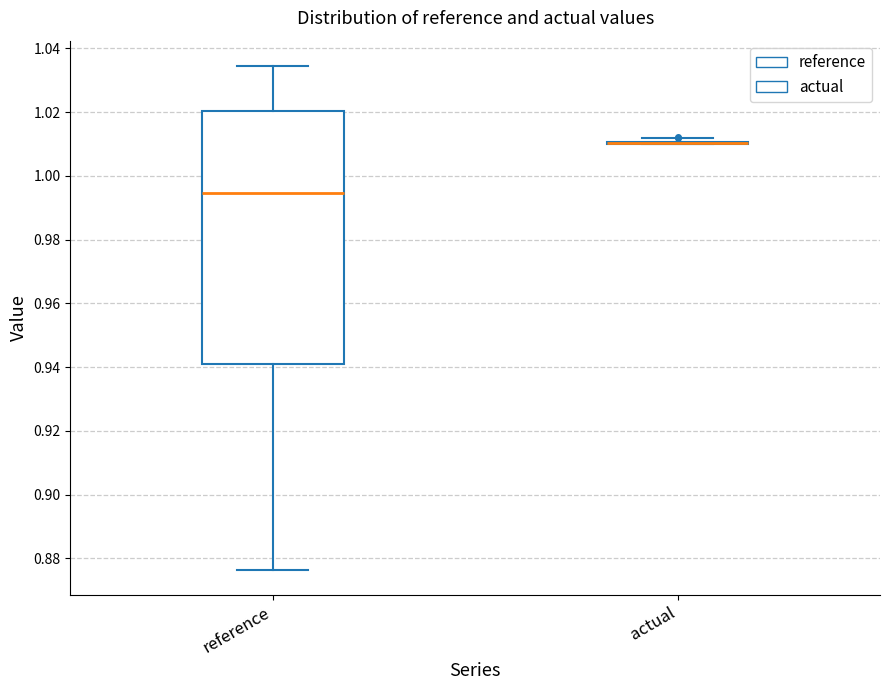

Where does the lower whisker of the box for reference end on the y-axis? The values are not printed on the chart, so give them approximately, as read against the axis.

0.876